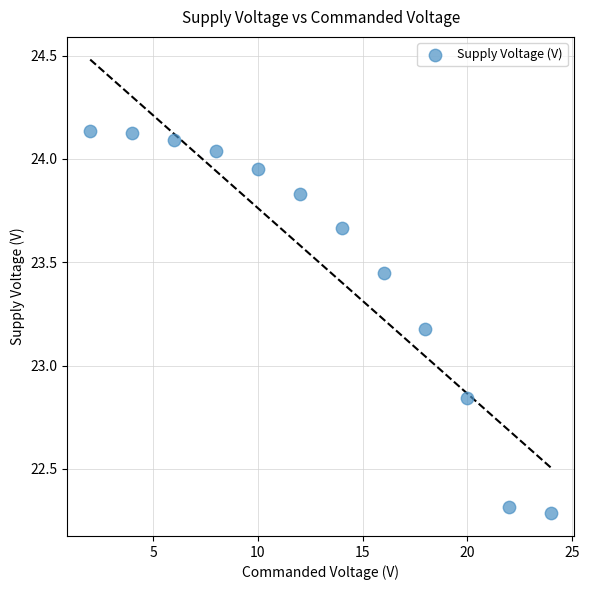

What is the range of X values (max minus min)?

22.0